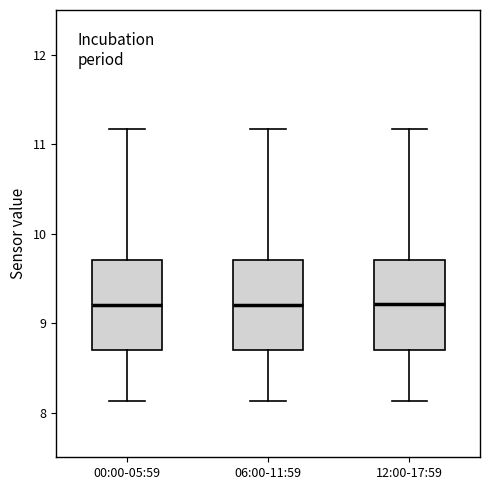

Where does the upper whisker of the box for 12:00-17:59 end on the y-axis? The values are not printed on the chart, so give them approximately, as read against the axis.

11.2